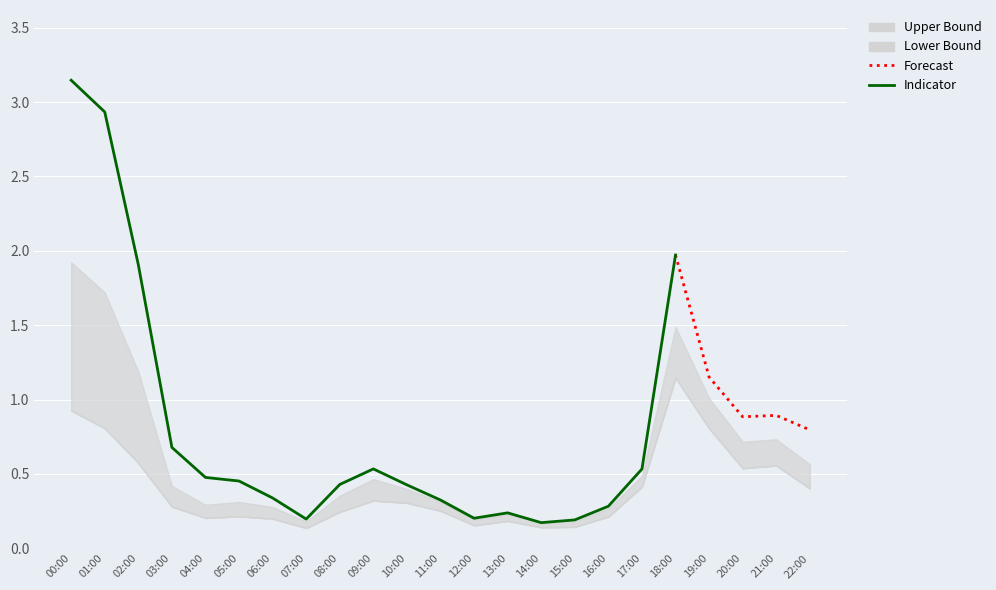

Does the chart display data point markers on the line(s)?

No